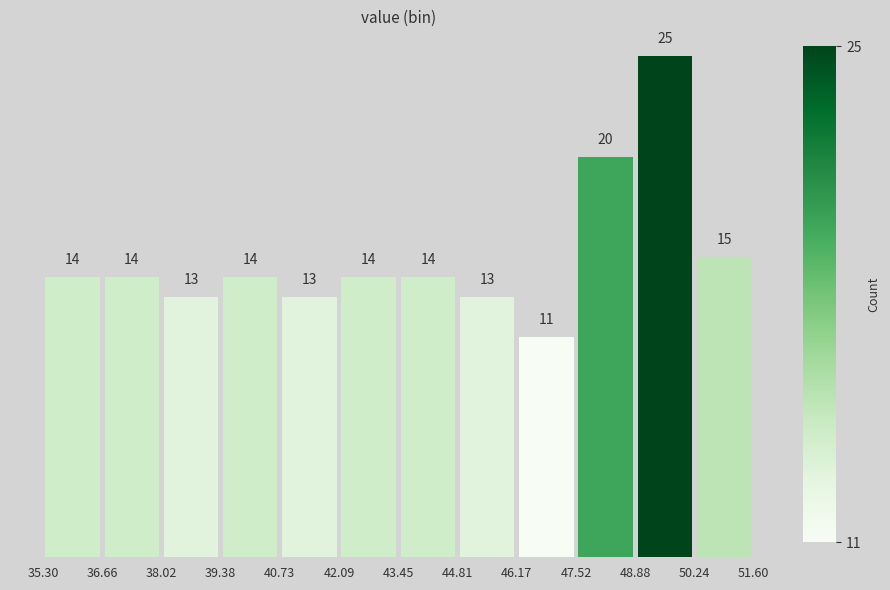

Reading left to right, transcribe this chart: for each bar, give the range it covers on the x-axis and its height.

35.30 to 36.66: 14
36.66 to 38.02: 14
38.02 to 39.38: 13
39.38 to 40.73: 14
40.73 to 42.09: 13
42.09 to 43.45: 14
43.45 to 44.81: 14
44.81 to 46.17: 13
46.17 to 47.52: 11
47.52 to 48.88: 20
48.88 to 50.24: 25
50.24 to 51.60: 15